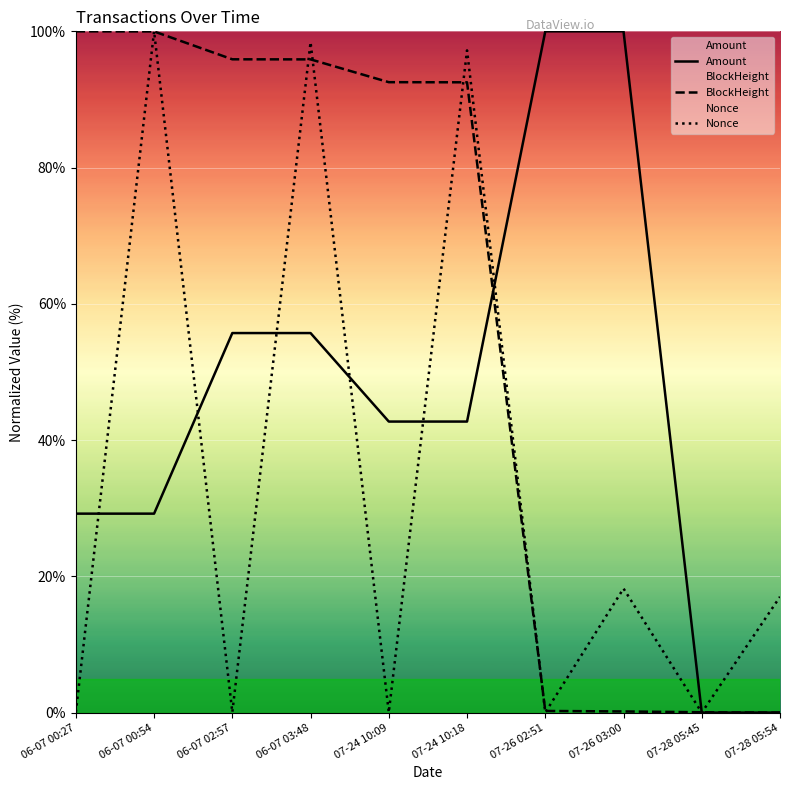

What is the difference between the highest and lowest values at 07-28 05:54?

17.0